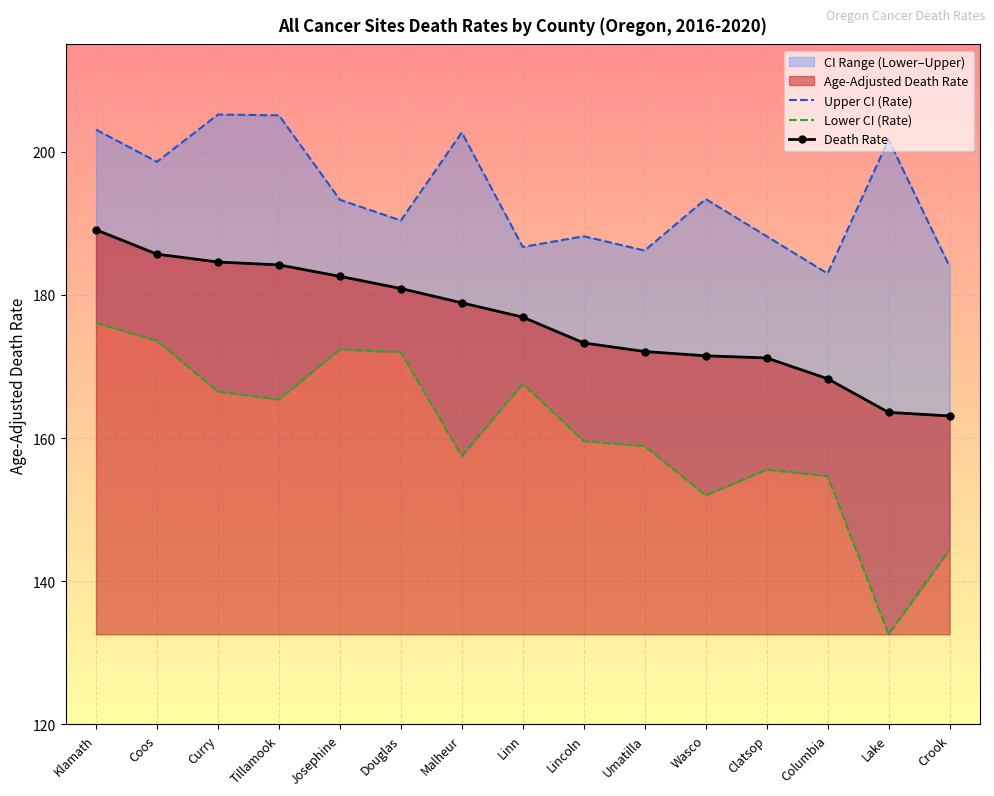

Reading left to right, list all the values displayed in this chart.

Upper CI (Rate): 203.1	198.6	205.2	205.1	193.3	190.4	202.7	186.7	188.2	186.2	193.4	188.2	183.0	201.7	184.0
Lower CI (Rate): 176.1	173.6	166.5	165.4	172.4	172.0	157.5	167.6	159.6	158.9	152.0	155.6	154.7	132.6	144.4
Death Rate: 189.1	185.7	184.6	184.2	182.6	180.9	178.9	176.9	173.3	172.1	171.5	171.2	168.3	163.6	163.1